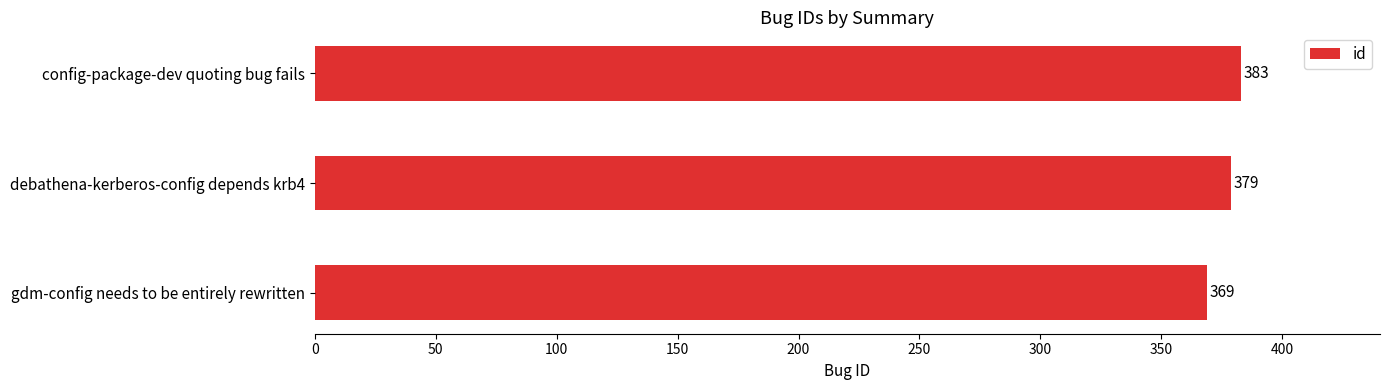

Count the values in the range 369 to 383.

3